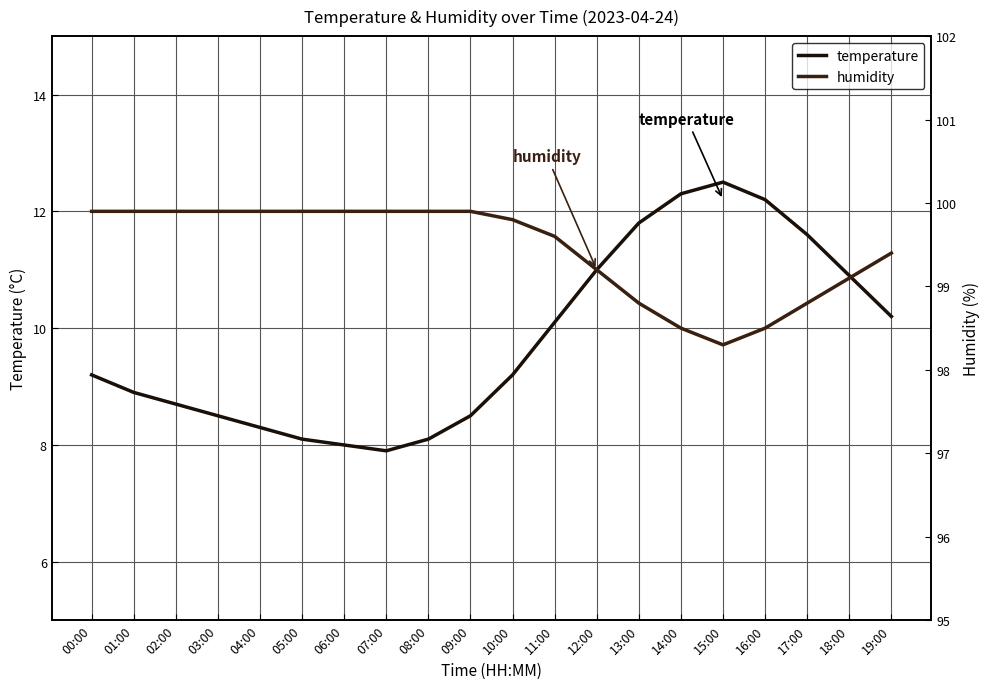

Reading right to left, transcribe all the data shown in this chart.

temperature: 19:00=10.2	18:00=10.9	17:00=11.6	16:00=12.2	15:00=12.5	14:00=12.3	13:00=11.8	12:00=11.0	11:00=10.1	10:00=9.2	09:00=8.5	08:00=8.1	07:00=7.9	06:00=8.0	05:00=8.1	04:00=8.3	03:00=8.5	02:00=8.7	01:00=8.9	00:00=9.2
humidity: 19:00=99.4	18:00=99.1	17:00=98.8	16:00=98.5	15:00=98.3	14:00=98.5	13:00=98.8	12:00=99.2	11:00=99.6	10:00=99.8	09:00=99.9	08:00=99.9	07:00=99.9	06:00=99.9	05:00=99.9	04:00=99.9	03:00=99.9	02:00=99.9	01:00=99.9	00:00=99.9